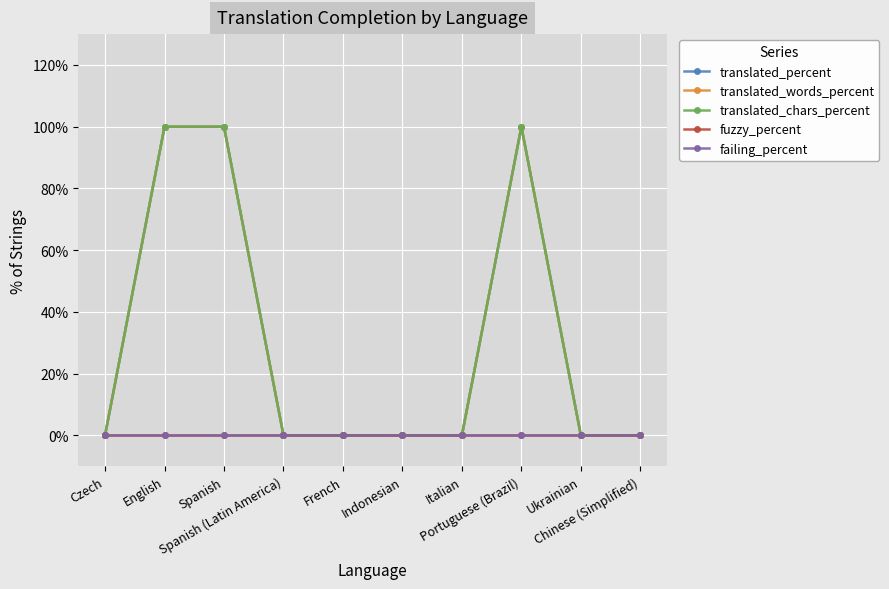

True or false: failing_percent and translated_words_percent intersect in this chart.

False